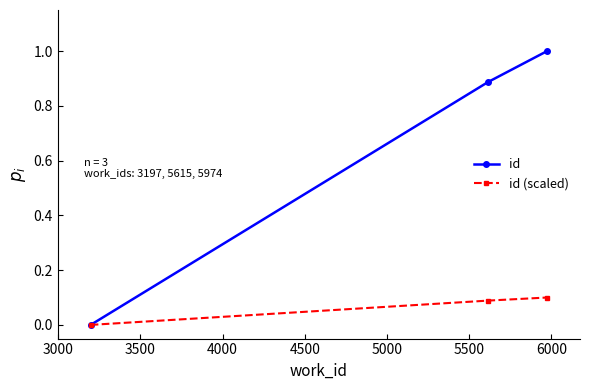

Rank the series by their maximum value, from highest to lowest.

id, id (scaled)